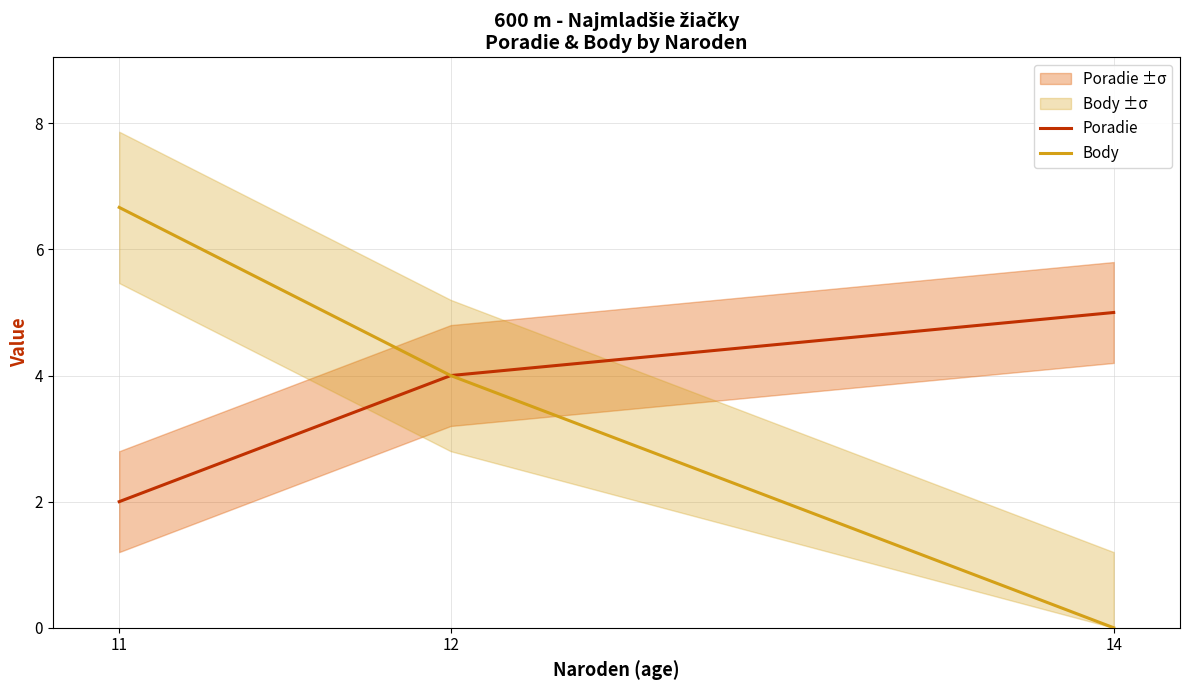

Which series has the largest range (max minus min)?

Body